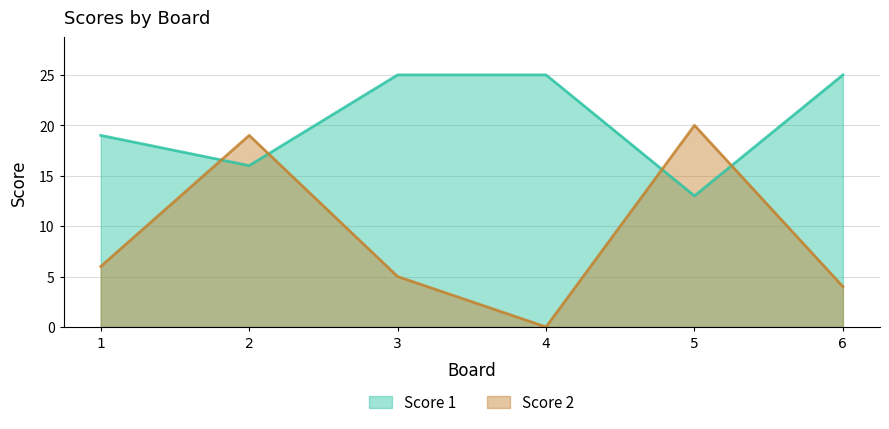

Reading left to right, extract all data points from this chart.

Score 1: 1=19	2=16	3=25	4=25	5=13	6=25
Score 2: 1=6	2=19	3=5	4=0	5=20	6=4